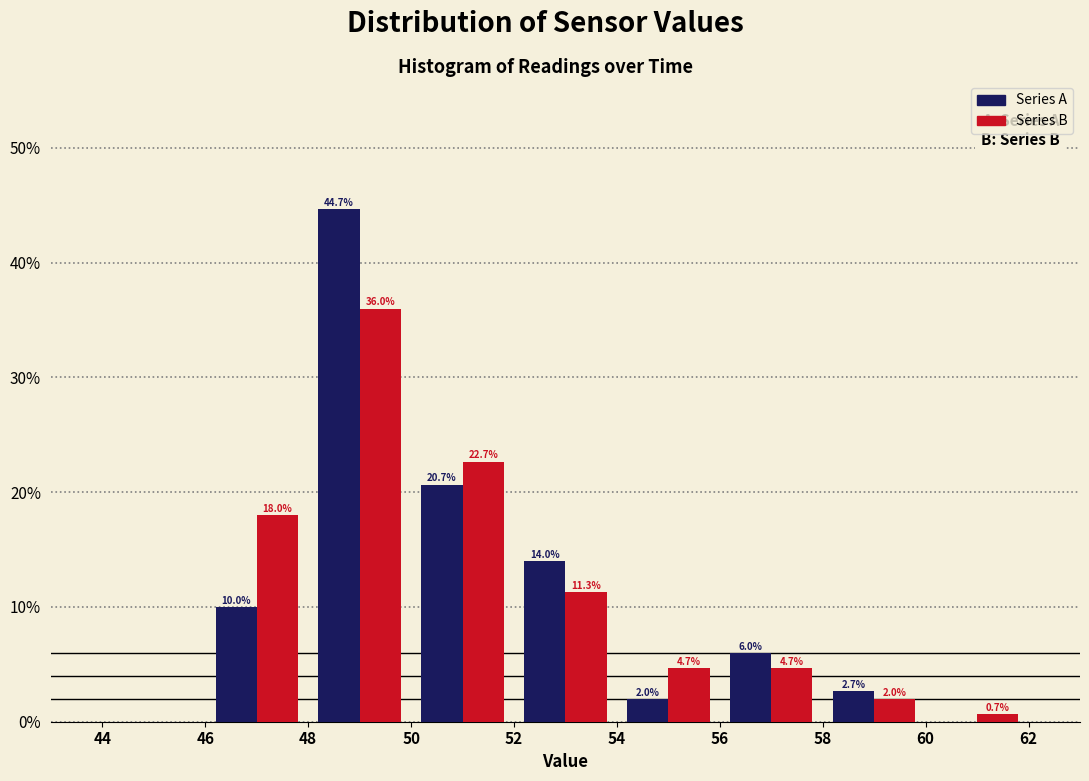

In the Series A series, which range on the x-axis has the tallest bar?

48 to 50